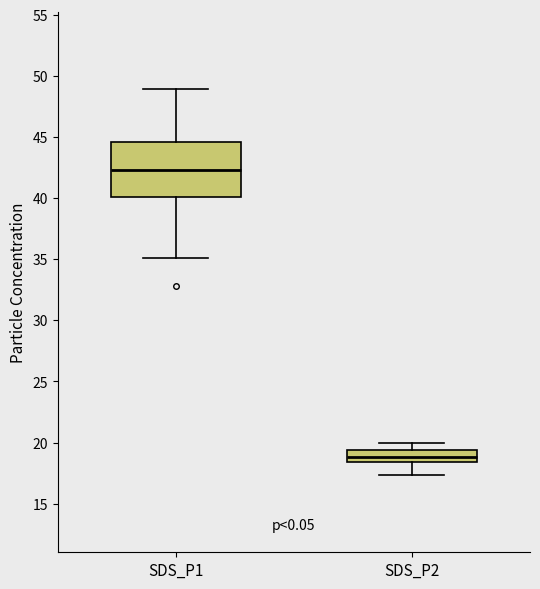

Reading left to right, read every box against the y-axis: the position of its median line, the range the box covers, and the ends of its whiskers. The values are not printed on the chart, so give them approximately, as read against the axis.

SDS_P1: median 42.5, box 40.0 to 44.5, whiskers 35.0 to 49.0
SDS_P2: median 19.0, box 18.5 to 19.5, whiskers 17.5 to 20.0